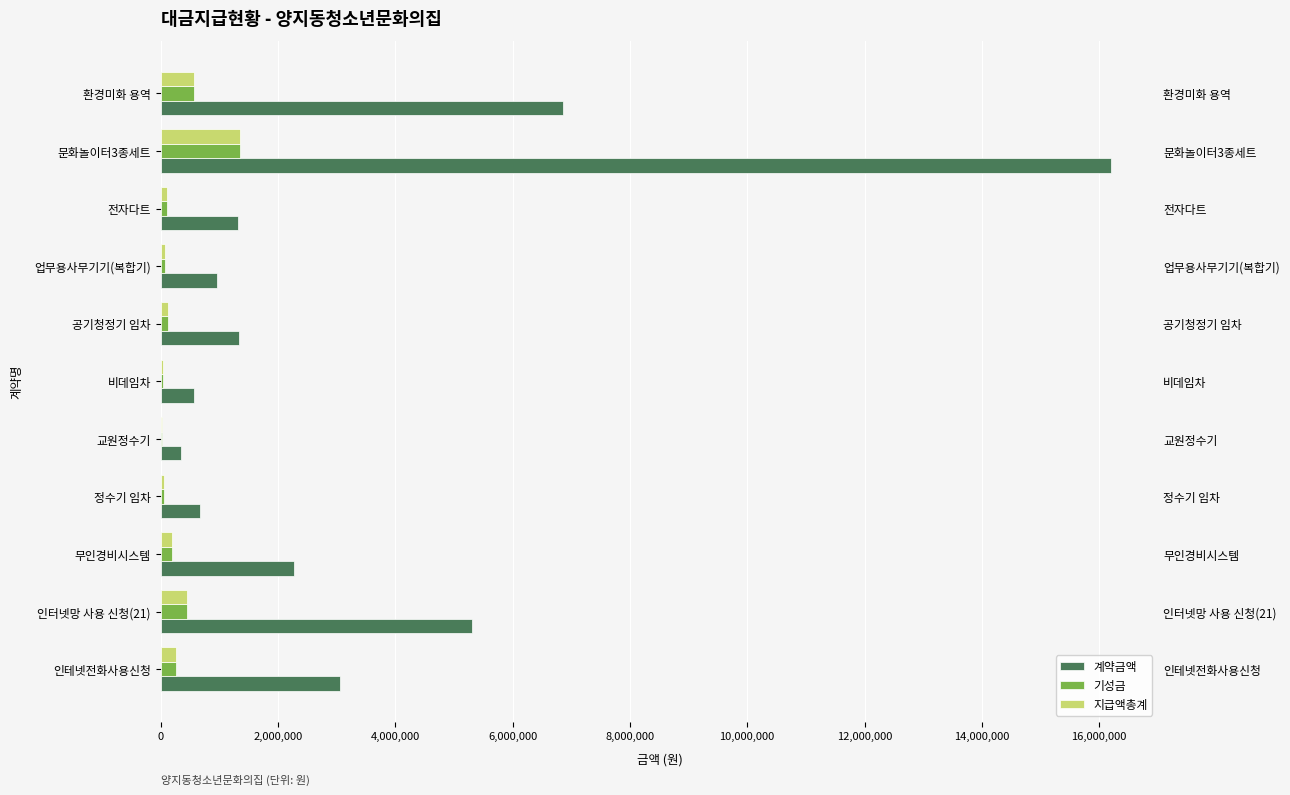

Does the chart contain stacked bars?

No